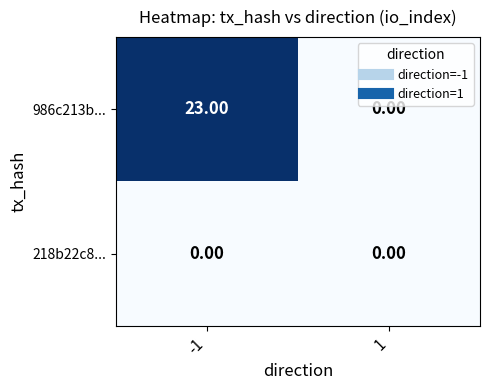

Rank the series by their maximum value, from highest to lowest.

986c213b..., 218b22c8...